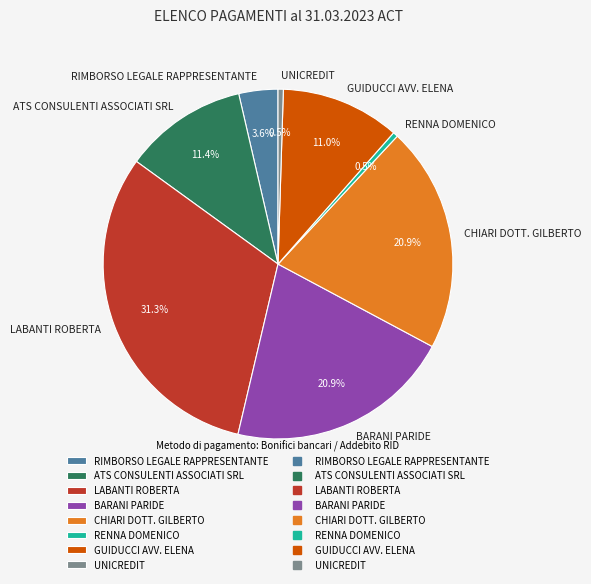

To the nearest percent, what percentage of the pie is CHIARI DOTT. GILBERTO?

21%